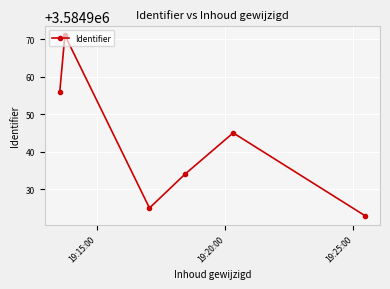

What is the maximum value shown in the chart?

3584971